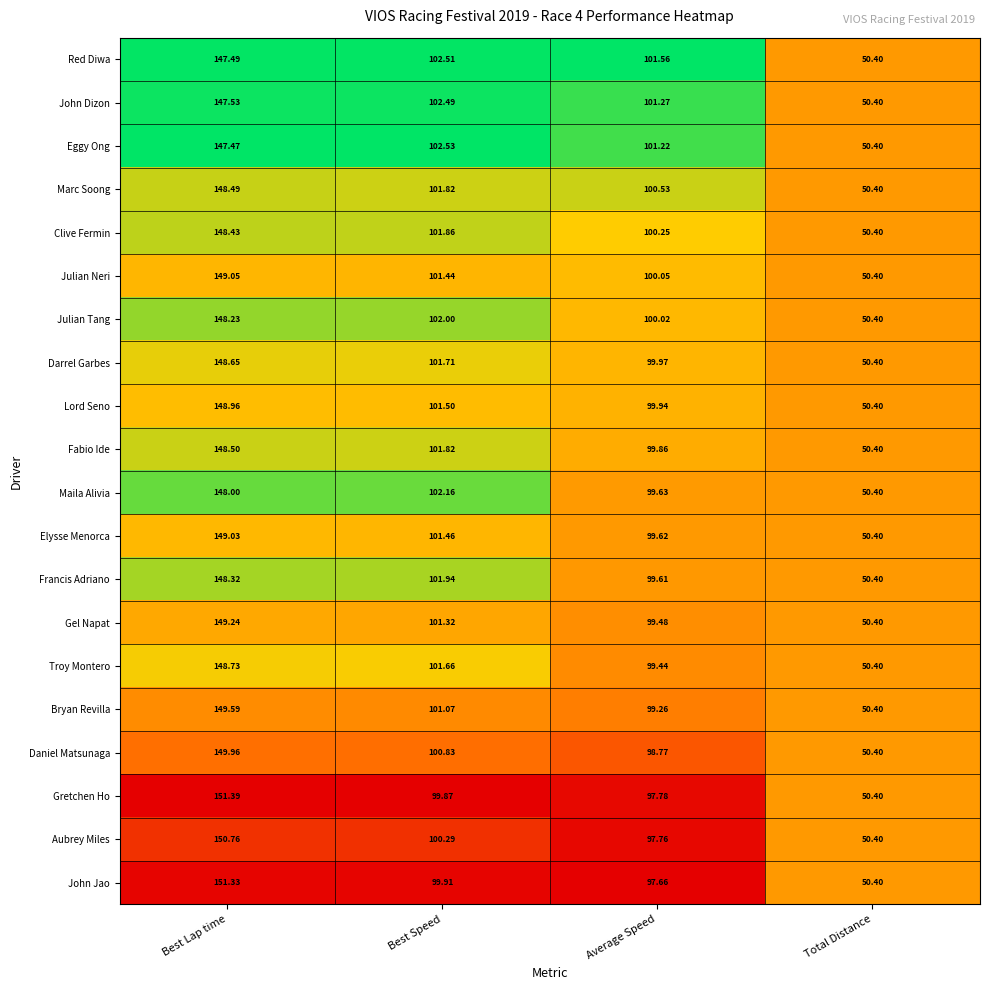

At which category does the chart reach its peak across all series?

Best Lap time